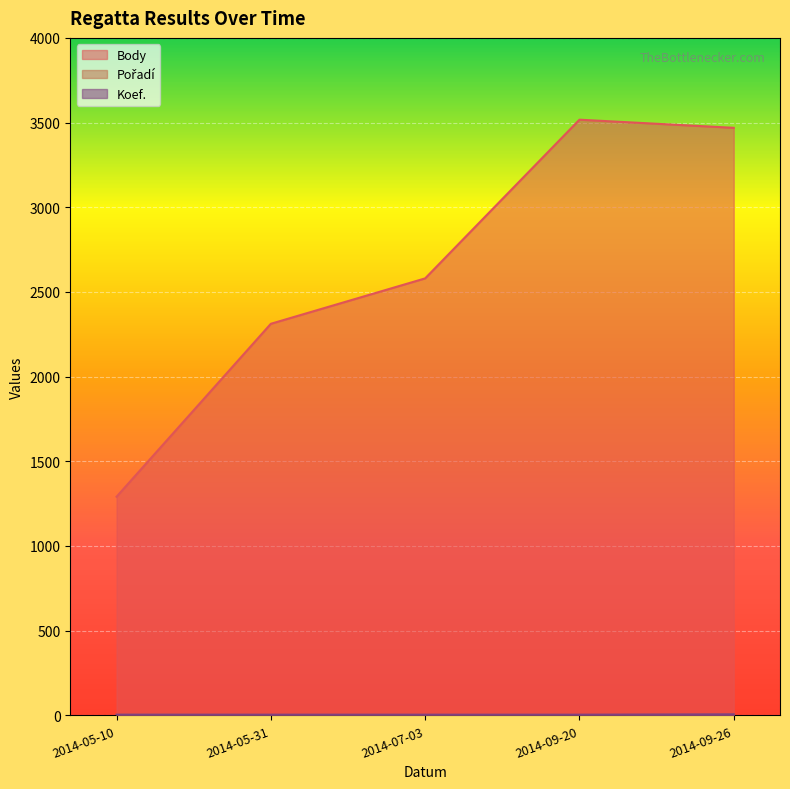

What is the spread (max minus min) of values at 2014-05-31?

2310